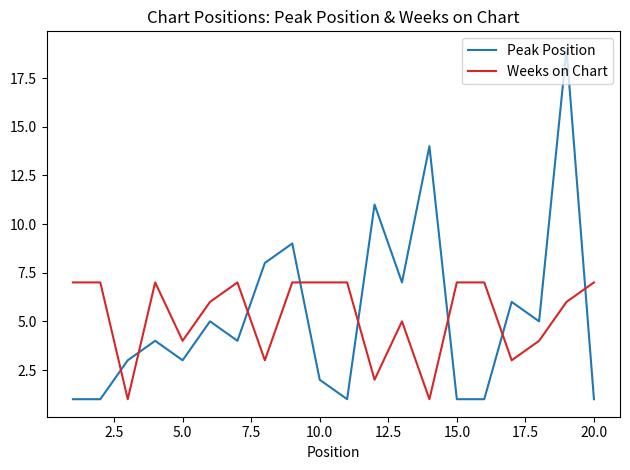

What are all the series names shown in the legend?

Peak Position, Weeks on Chart